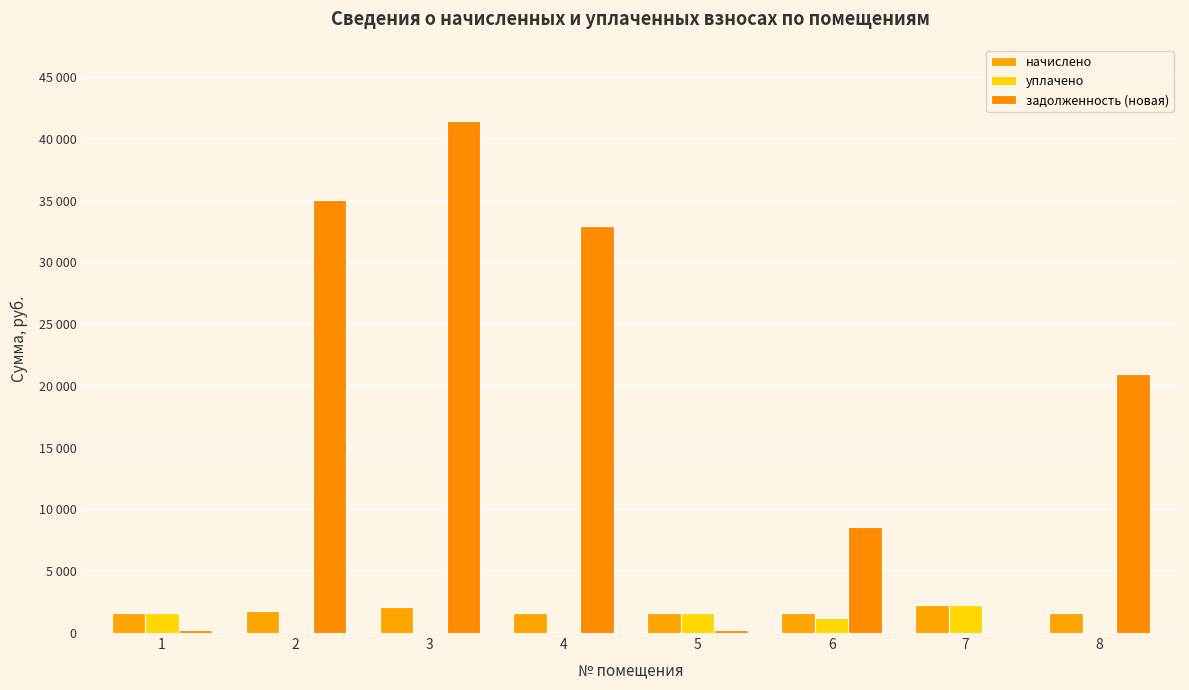

What are all the series names shown in the legend?

начислено, уплачено, задолженность (новая)